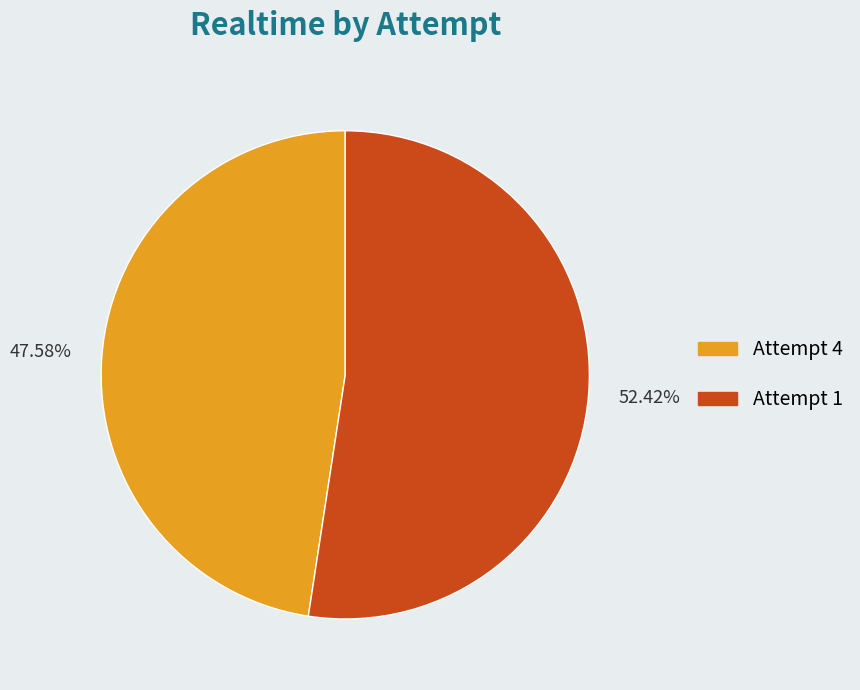

Is there any slice that represents more than half of the pie?

Yes